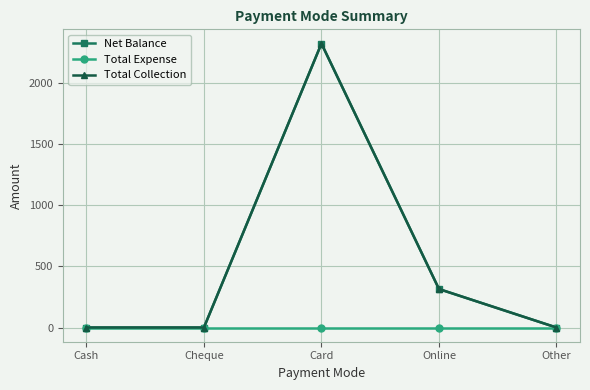

Is this an area chart (filled region under the line)?

No